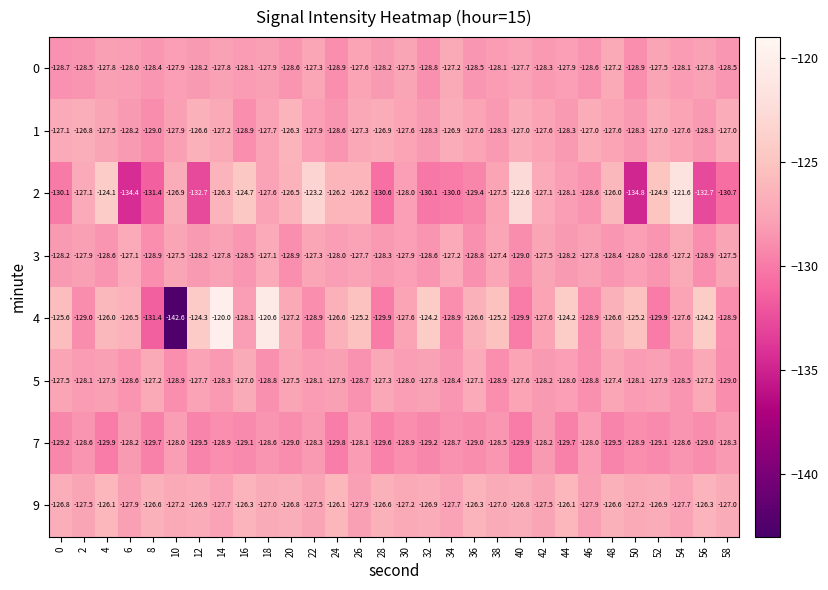

What is the total value across all series at 44?

-1020.5